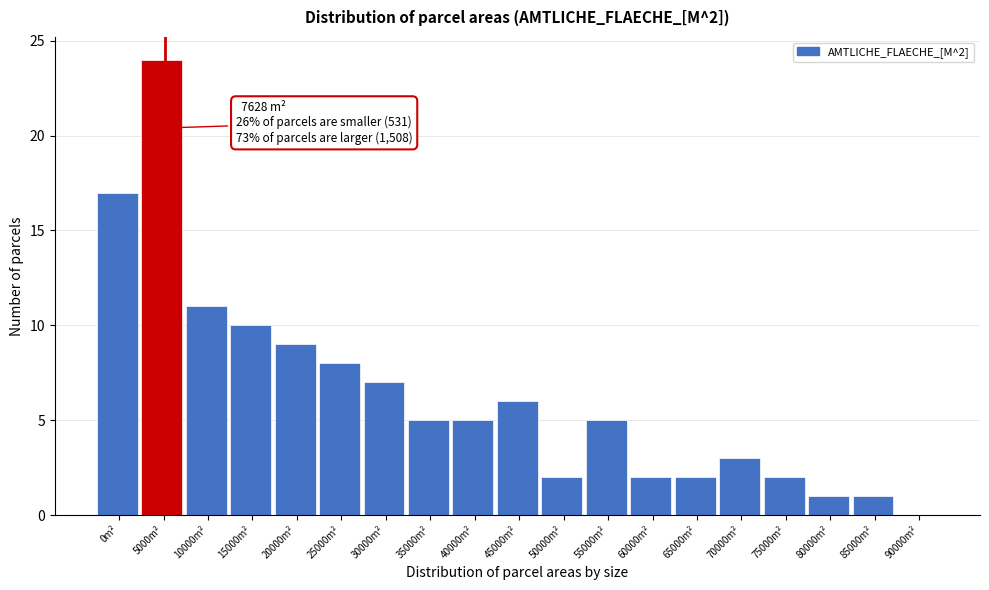

Reading left to right, extract all data points from this chart.

0m²=17	5000m²=24	10000m²=11	15000m²=10	20000m²=9	25000m²=8	30000m²=7	35000m²=5	40000m²=5	45000m²=6	50000m²=2	55000m²=5	60000m²=2	65000m²=2	70000m²=3	75000m²=2	80000m²=1	85000m²=1	90000m²=0